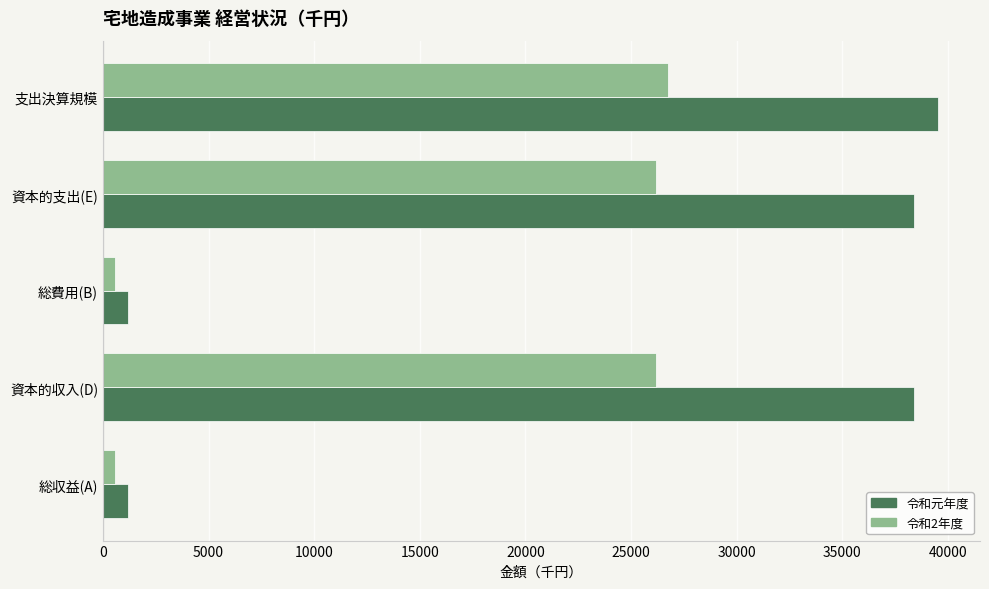

The 令和元年度 series shows 1167 at 総費用(B). True or false?

True